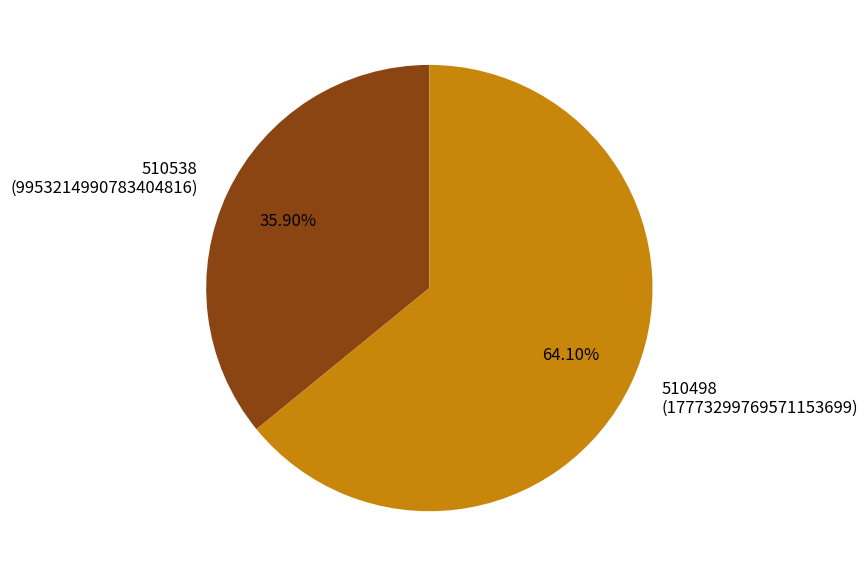

To the nearest percent, what is the average slice percentage?

50%